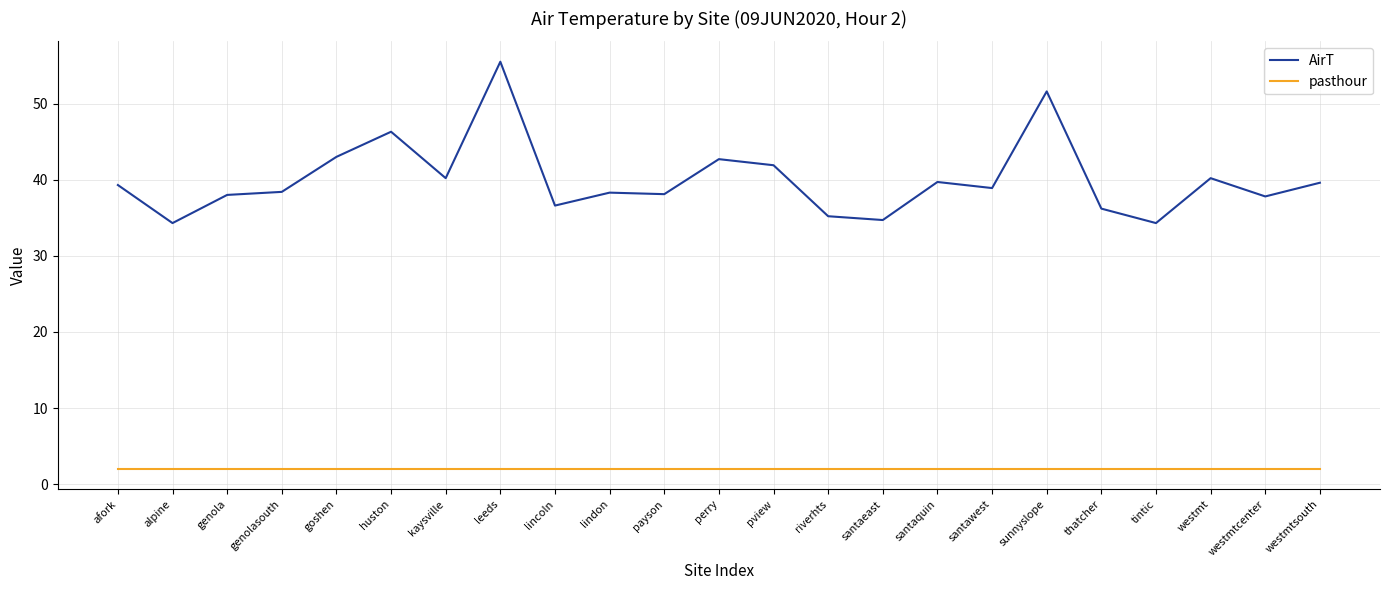

What is the total value across all series at leeds?

57.5